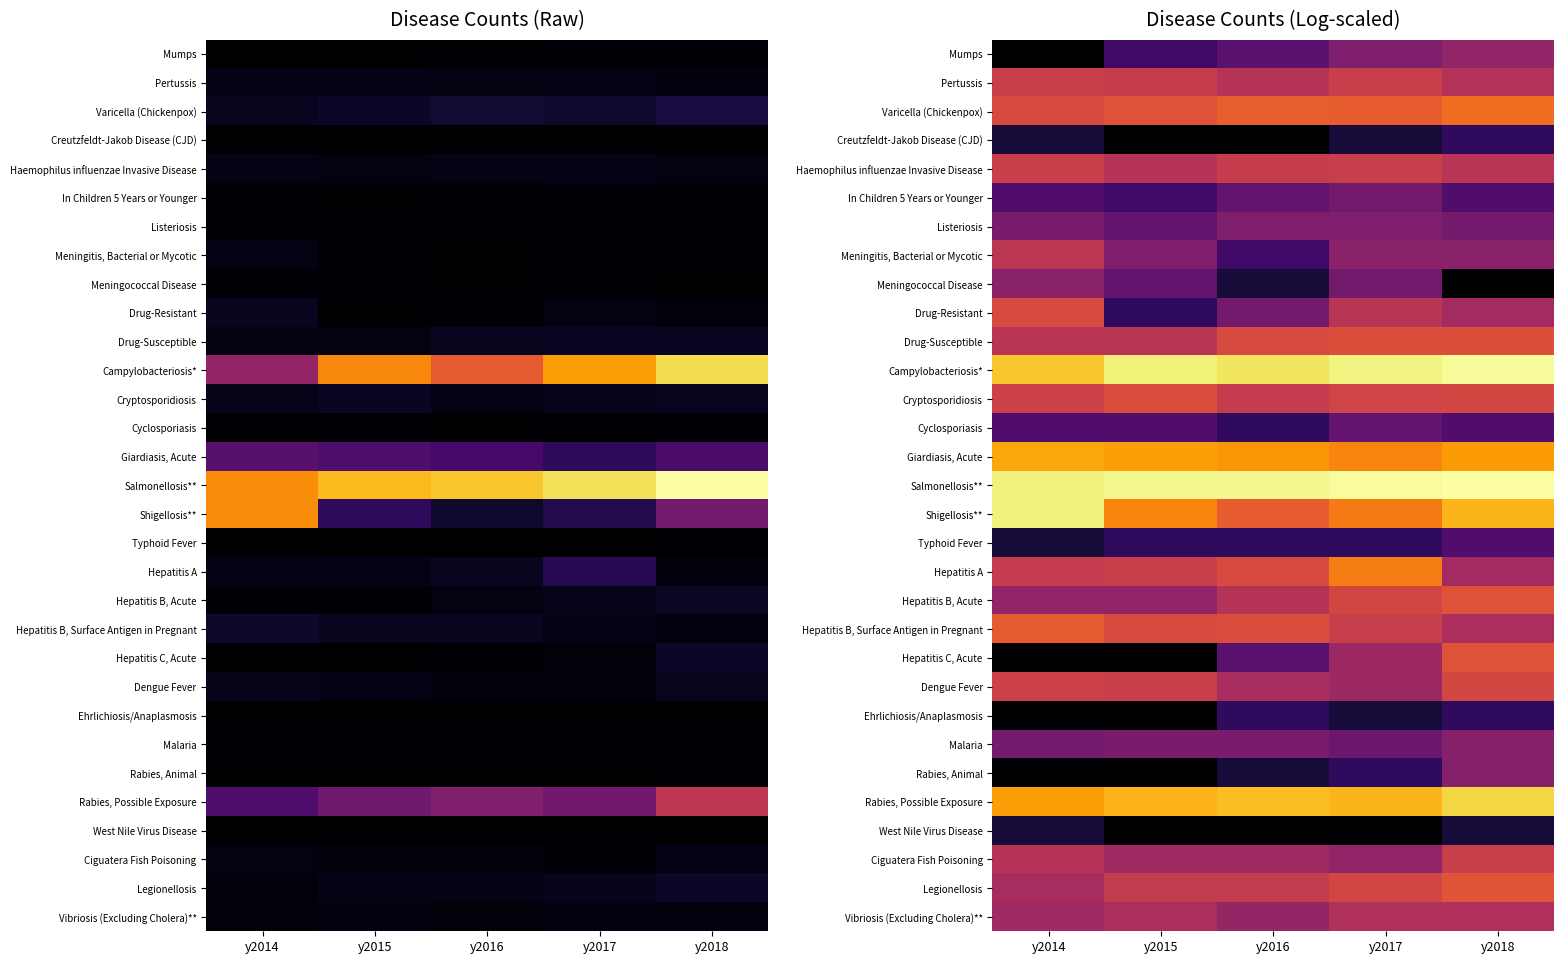

At which label does Salmonellosis** reach its minimum?

y2014